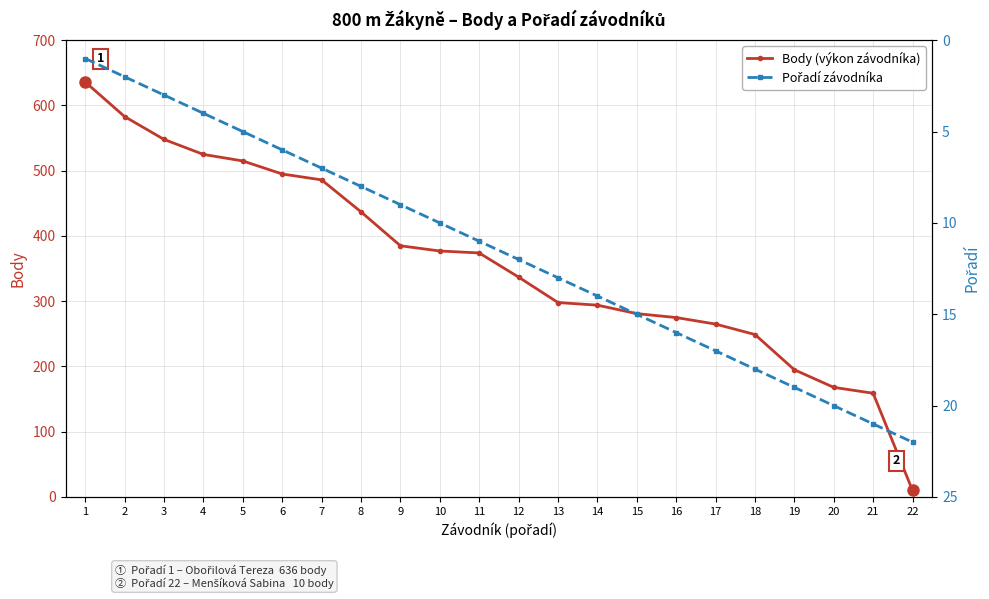

What is the difference between the highest and lowest values at 16?

259